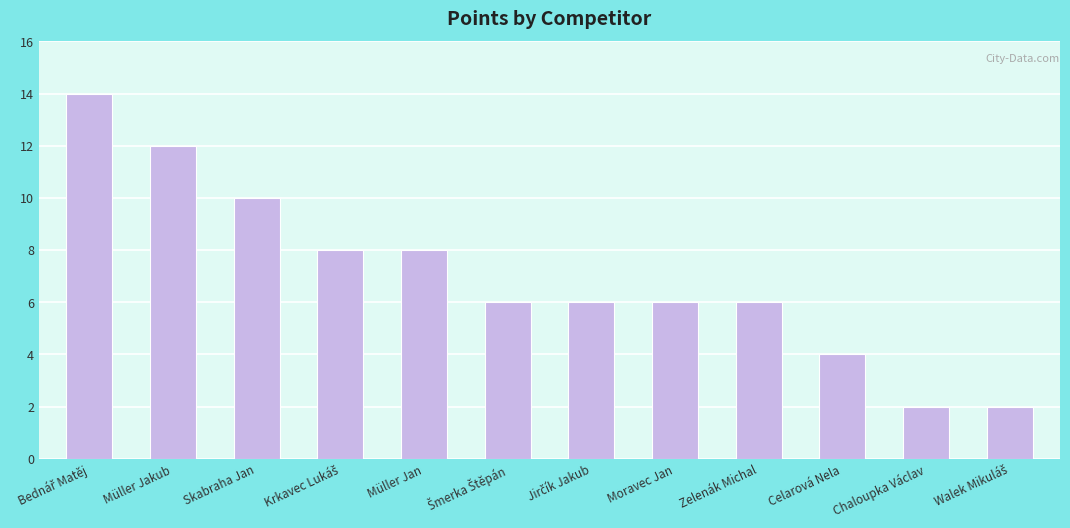

What is the change in value from Müller Jan to Zelenák Michal?

-2